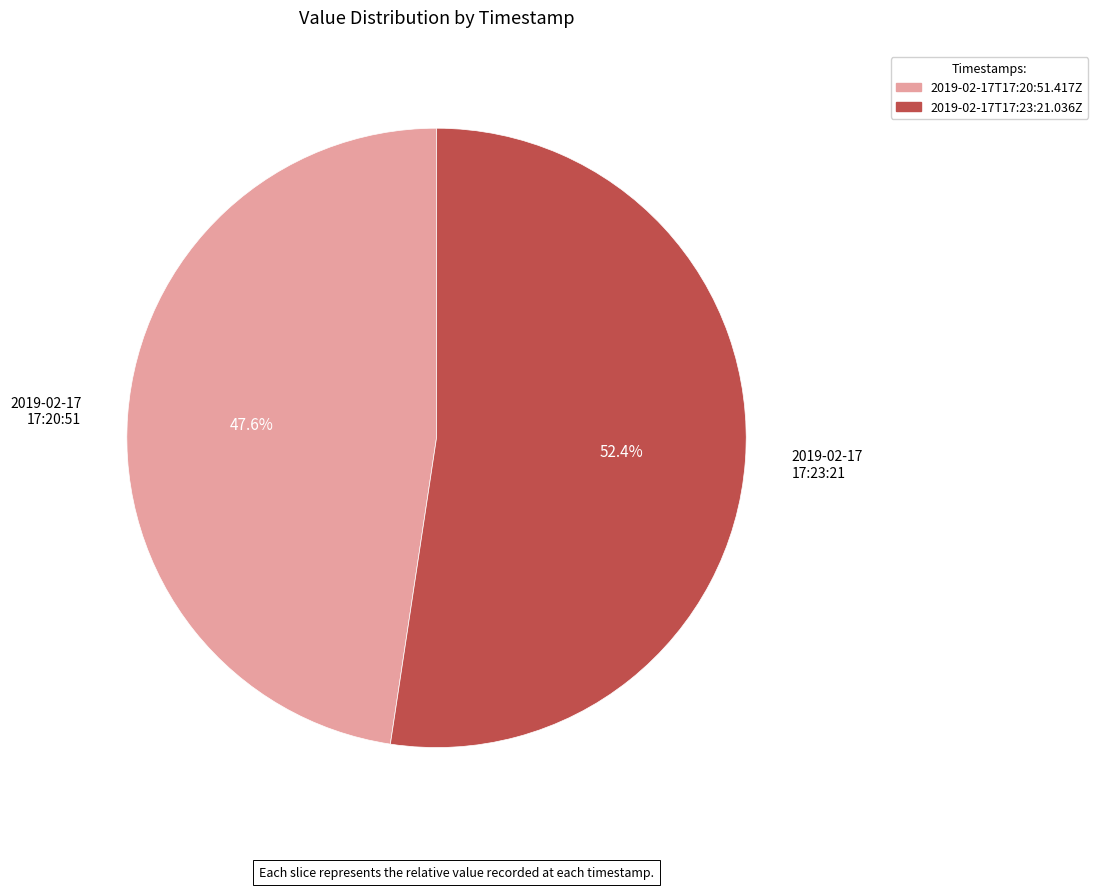

Rank the categories by value from lowest to highest.

2019-02-17 17:20:51, 2019-02-17 17:23:21